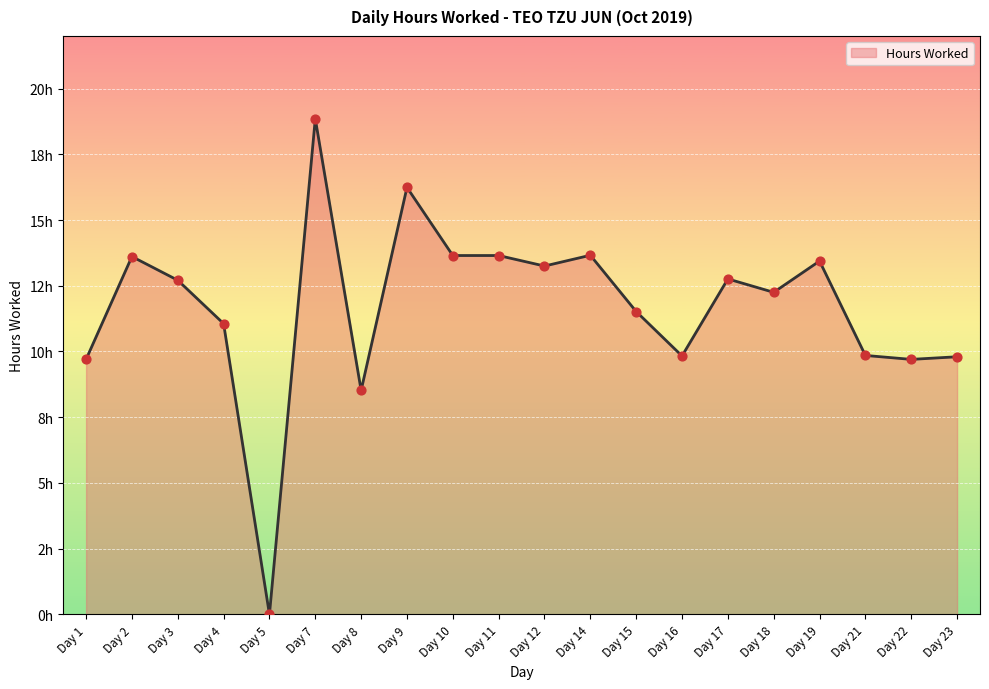

Which has a higher value, Day 10 or Day 8?

Day 10